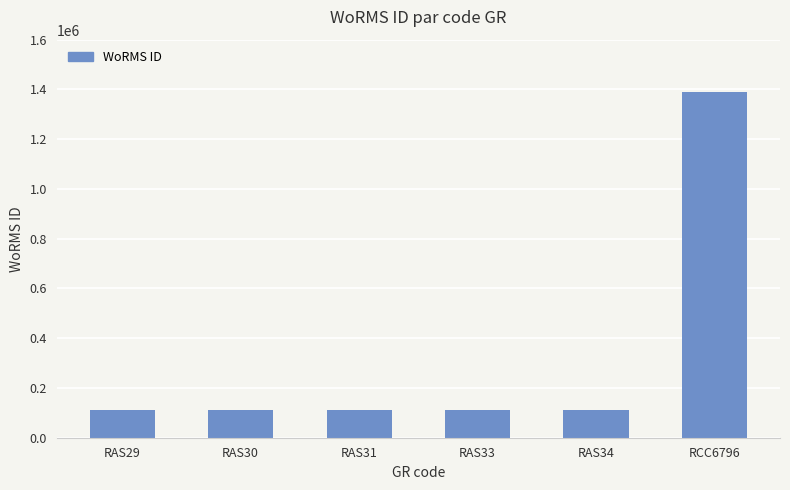

What is the greatest value displayed?

1391477